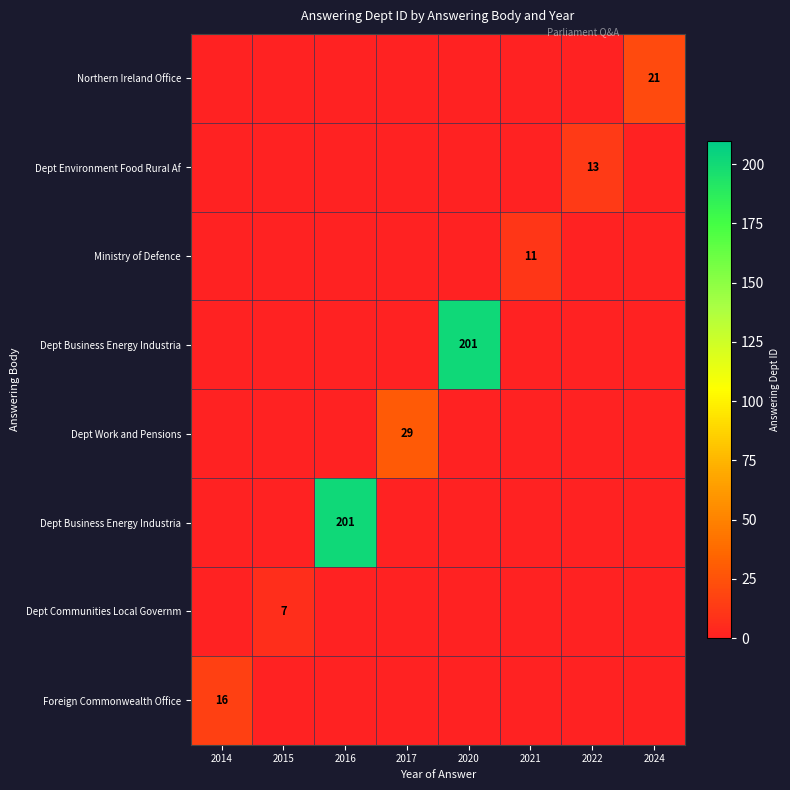

Which label corresponds to the smallest value in the chart?

2014